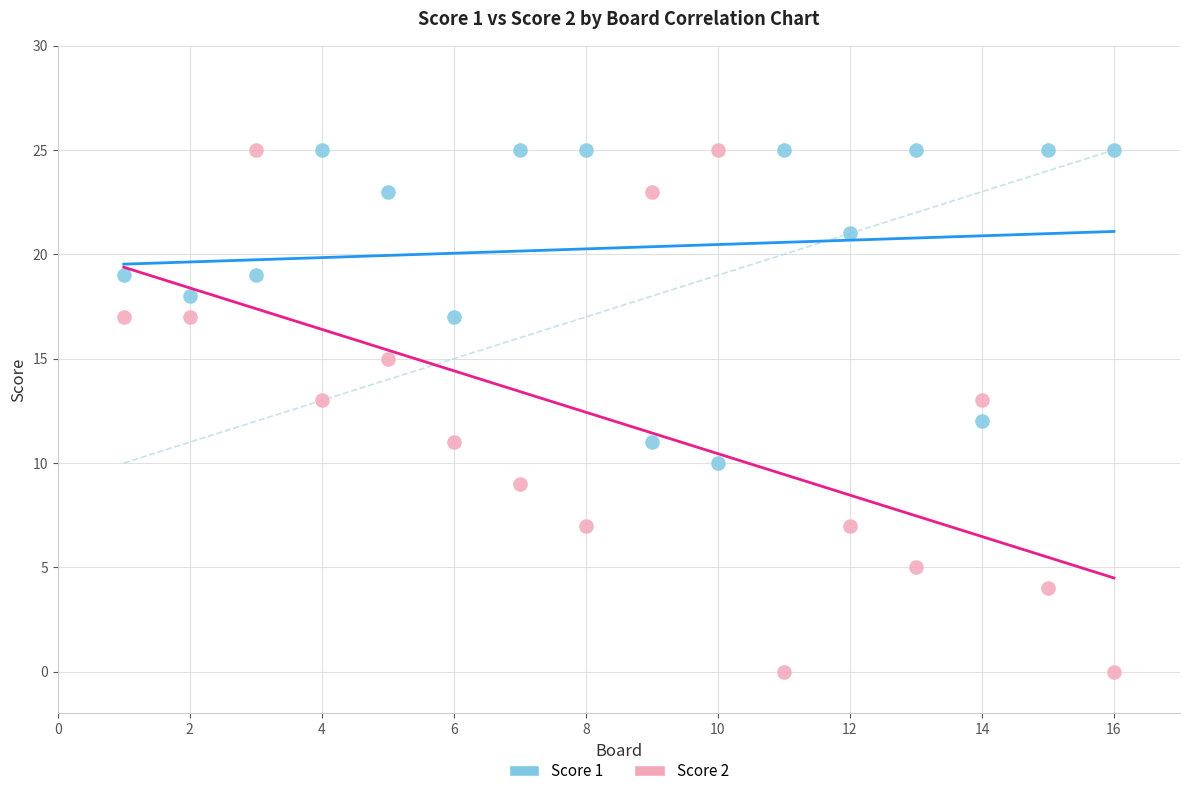

Which series has the largest Y range (max minus min)?

Score 2